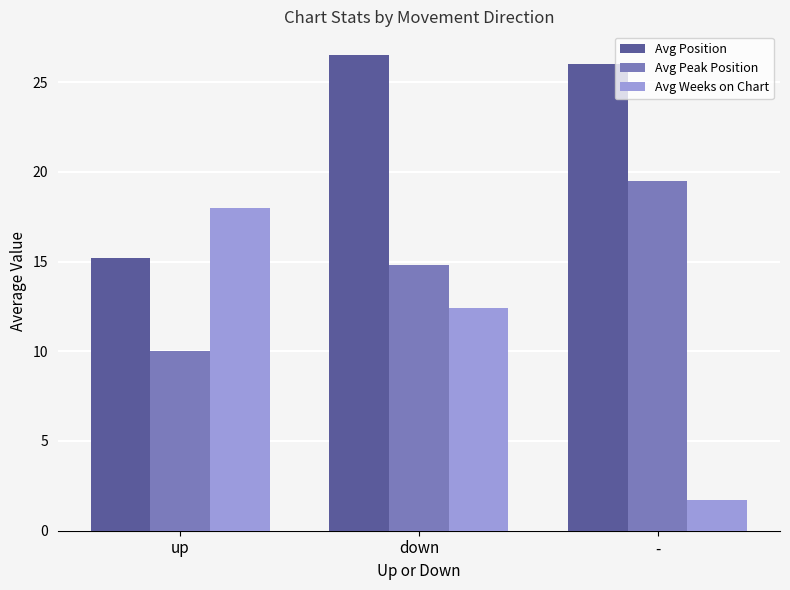

List the labels in order of Avg Position value, smallest first.

up, -, down